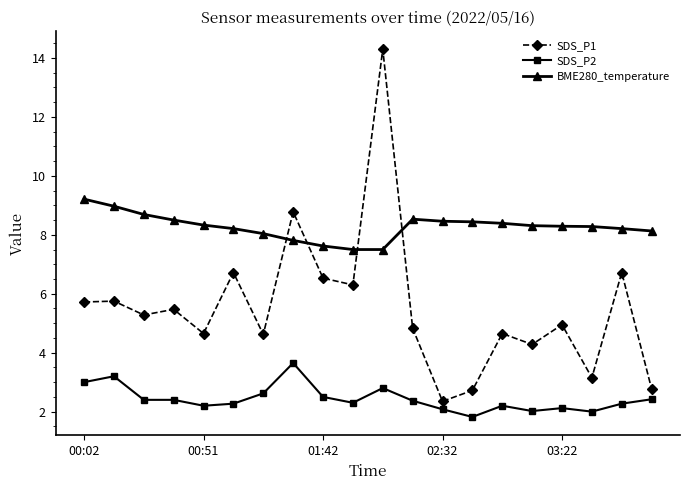

True or false: BME280_temperature and SDS_P2 intersect in this chart.

False